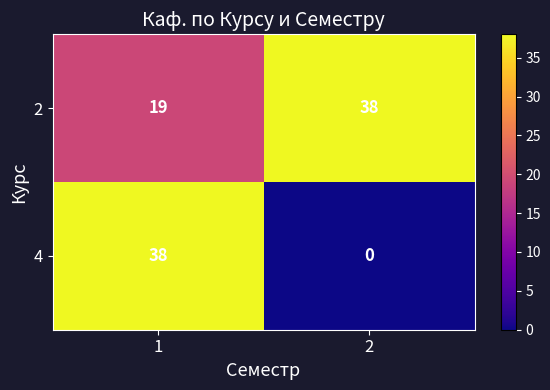

At 1, list the series in order from largest to smallest.

4, 2